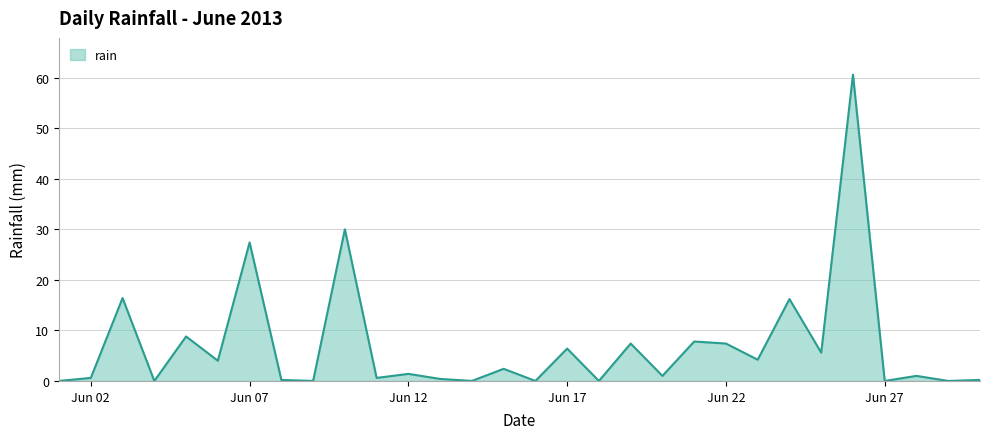

Does the chart display data point markers on the line(s)?

No